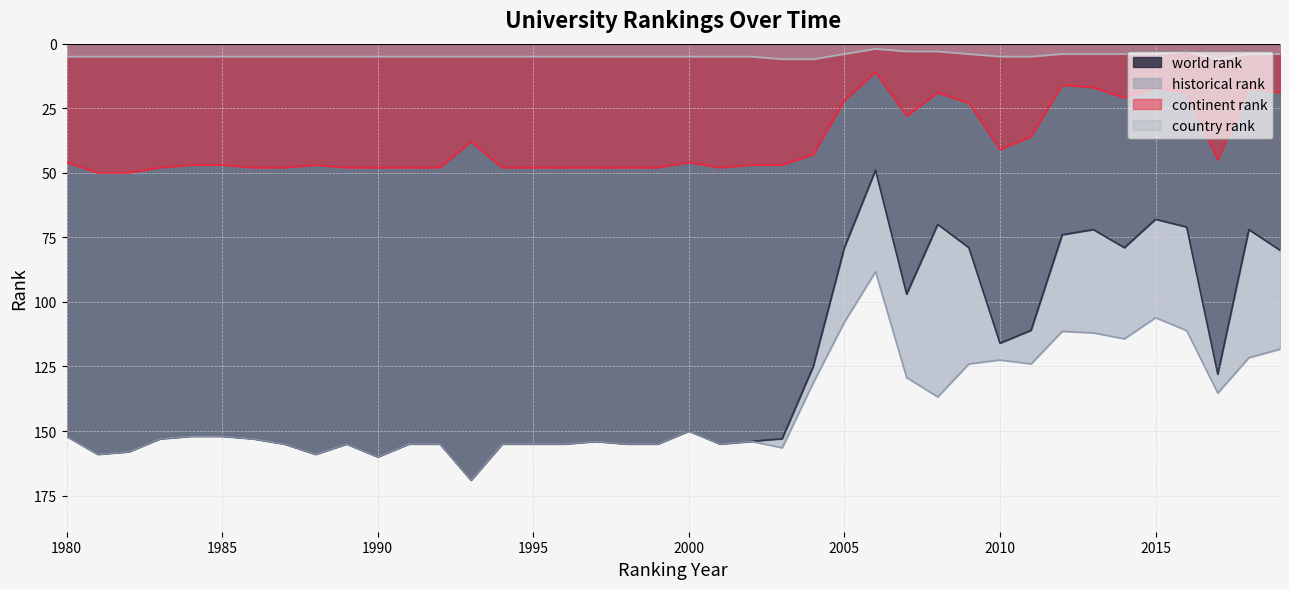

Rank the series by their maximum value, from highest to lowest.

world rank, historical rank, continent rank, country rank